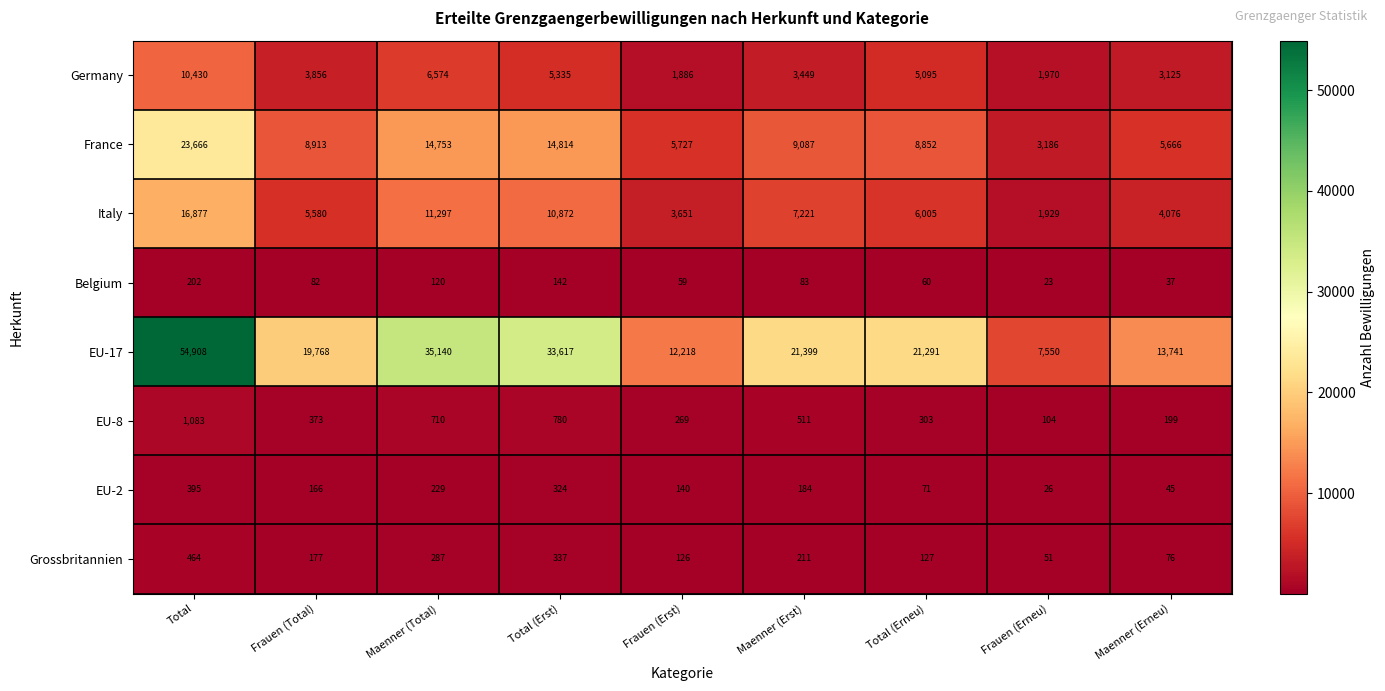

Rank the series by their maximum value, from lowest to highest.

Belgium, EU-2, Grossbritannien, EU-8, Germany, Italy, France, EU-17